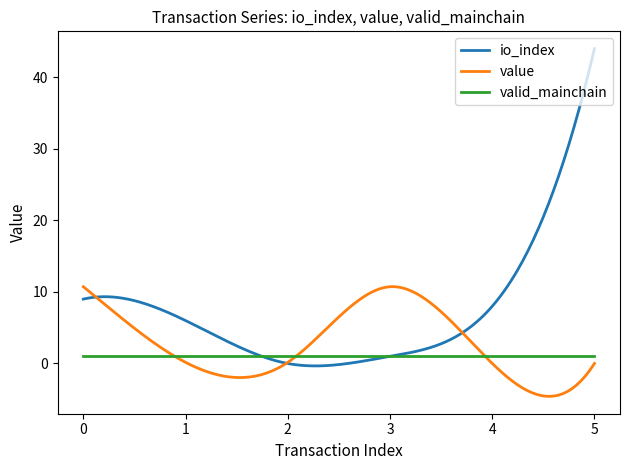

List the series in order of their peak value, highest first.

io_index, value, valid_mainchain